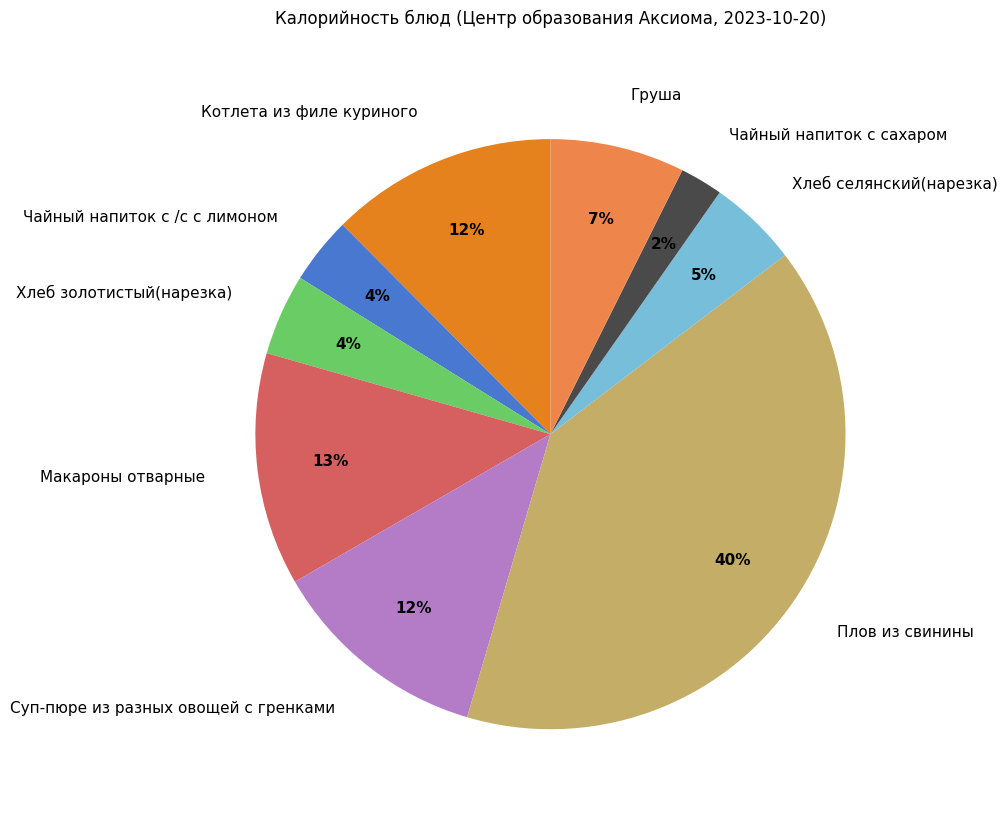

Which slice is the largest?

Плов из свинины